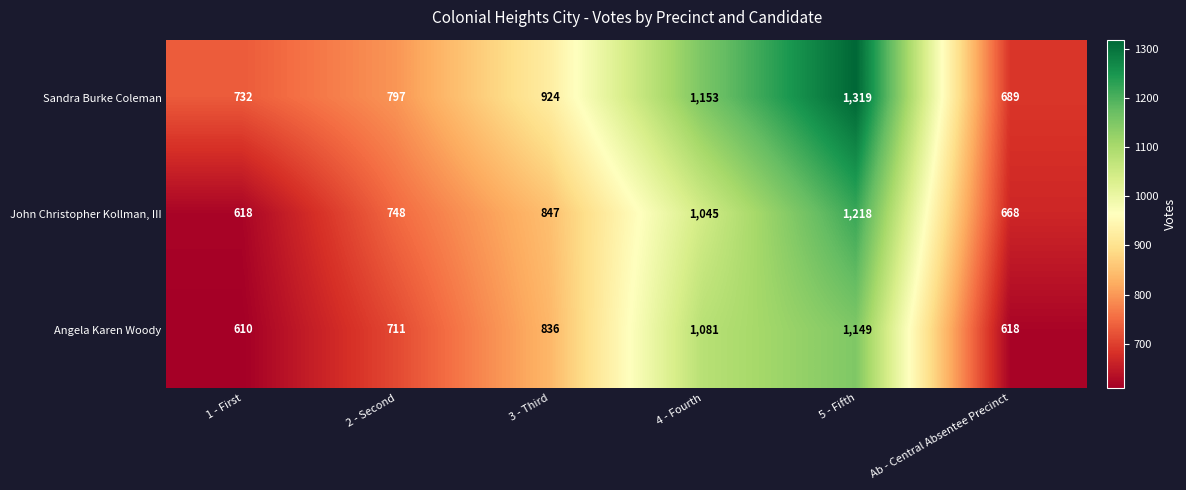

What is the maximum value shown in the chart?

1319